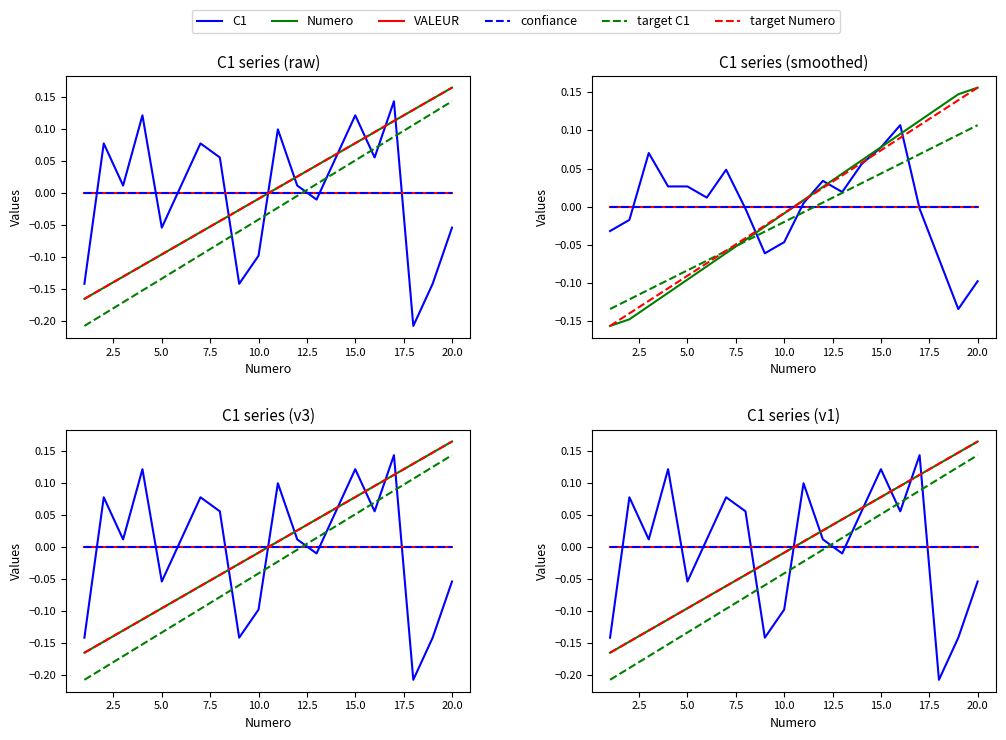

Reading right to left, transcribe all the data shown in this chart.

C1: -0.1	-0.1	-0.2	0.1	0.1	0.1	0.1	-0.0	0.0	0.1	-0.1	-0.1	0.1	0.1	0.0	-0.1	0.1	0.0	0.1	-0.1
Numero: 0.2	0.1	0.1	0.1	0.1	0.1	0.1	0.0	0.0	0.0	-0.0	-0.0	-0.0	-0.1	-0.1	-0.1	-0.1	-0.1	-0.1	-0.2
VALEUR: 0.0	0.0	0.0	0.0	0.0	0.0	0.0	0.0	0.0	0.0	0.0	0.0	0.0	0.0	0.0	0.0	0.0	0.0	0.0	0.0
confiance: 0.0	0.0	0.0	0.0	0.0	0.0	0.0	0.0	0.0	0.0	0.0	0.0	0.0	0.0	0.0	0.0	0.0	0.0	0.0	0.0
target C1: 0.1	0.1	0.1	0.1	0.1	0.1	0.0	0.0	-0.0	-0.0	-0.0	-0.1	-0.1	-0.1	-0.1	-0.1	-0.2	-0.2	-0.2	-0.2
target Numero: 0.2	0.1	0.1	0.1	0.1	0.1	0.1	0.0	0.0	0.0	-0.0	-0.0	-0.0	-0.1	-0.1	-0.1	-0.1	-0.1	-0.1	-0.2